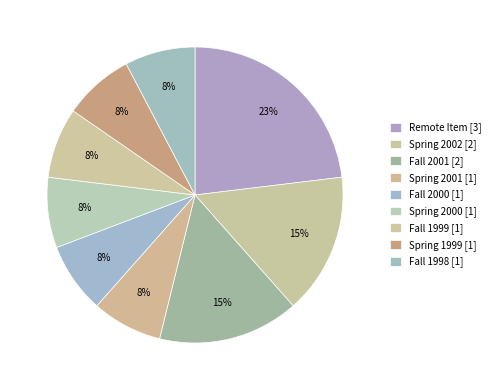

Approximately how many times larger is the value at Spring 2000 [1] compared to Spring 1999 [1]?

1.0